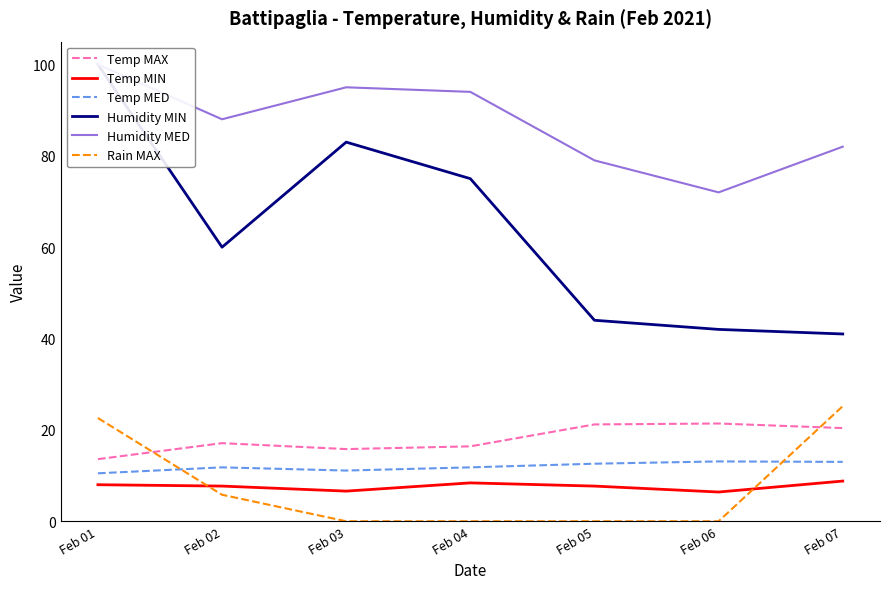

At which label does Humidity MIN first exceed 60?

Feb 01